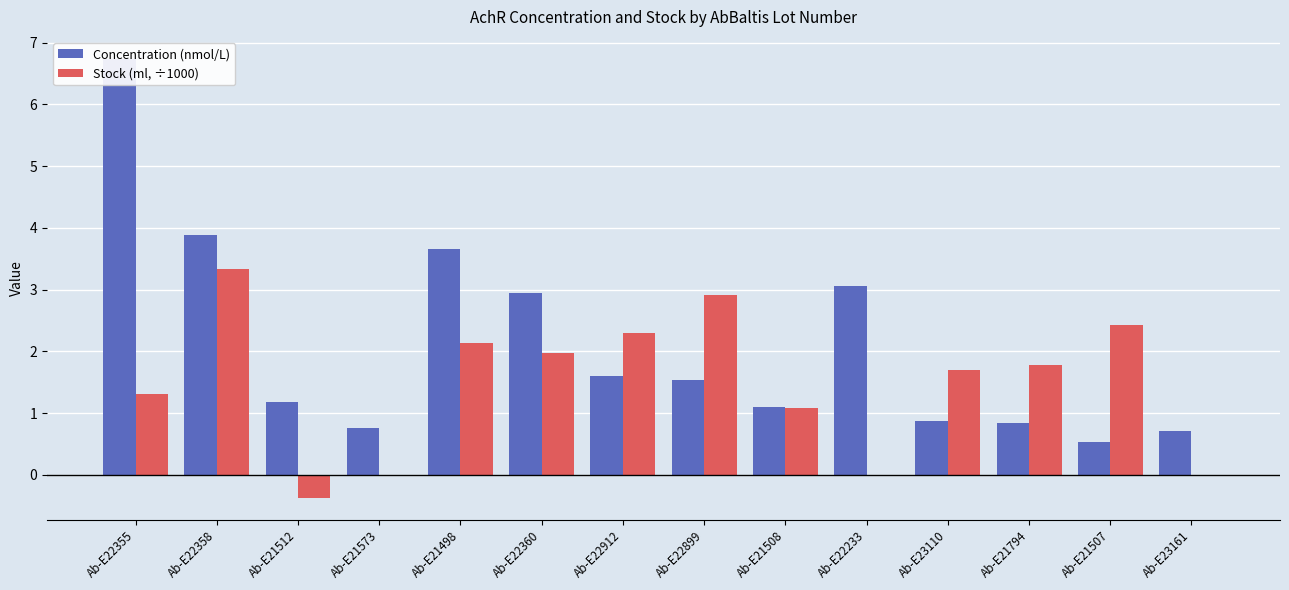

Does the chart contain any negative values?

Yes